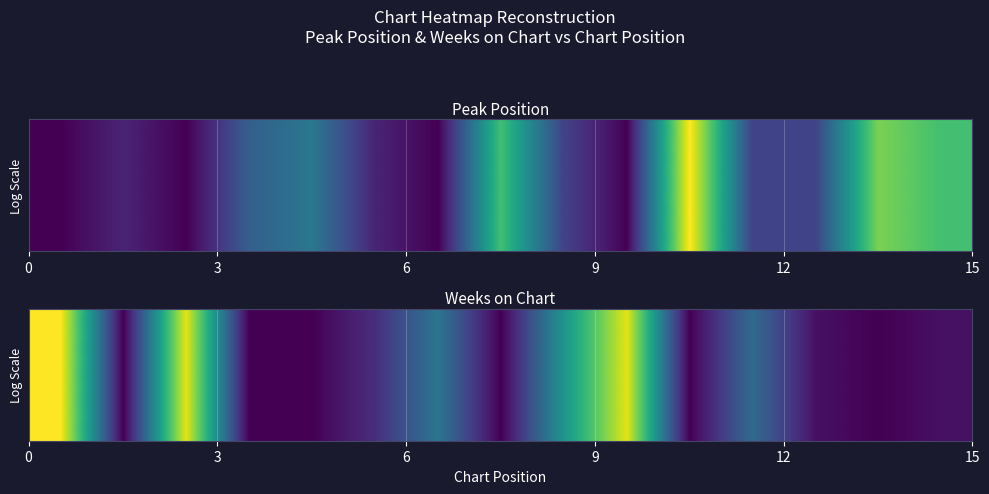

What is the difference between the maximum and minimum values?

23